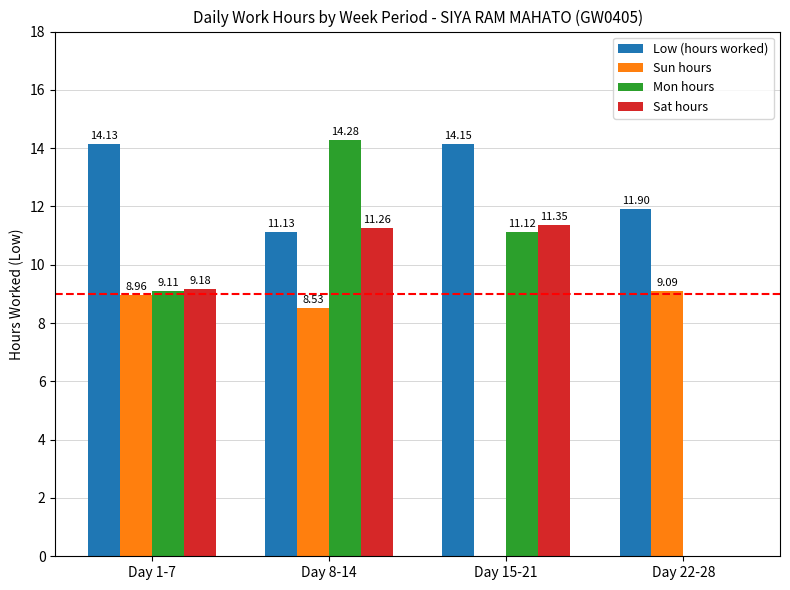

Is the value of Low (hours worked) at Day 1-7 greater than the value of Mon hours at Day 1-7?

Yes